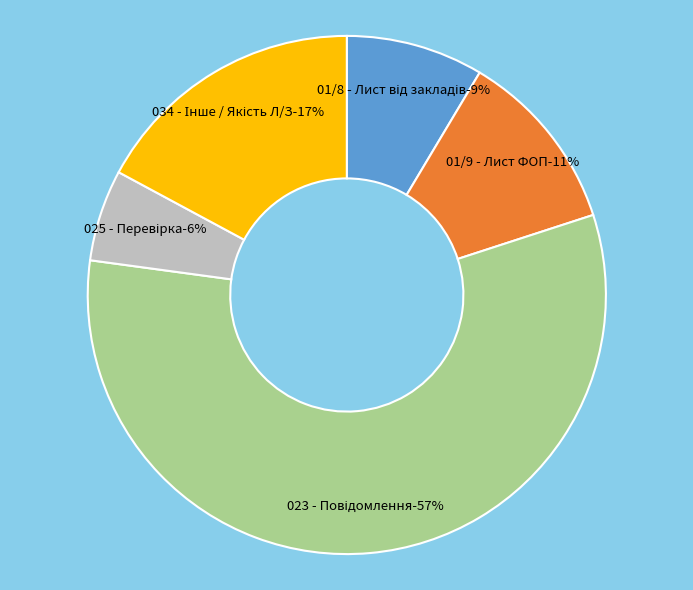

To the nearest percent, what portion does 01/8 - Лист від закладів охорони здоров'я represent?

9%